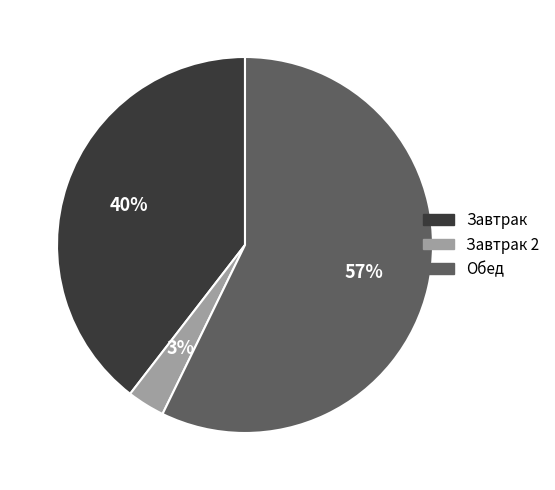

Does any single category account for the majority?

Yes